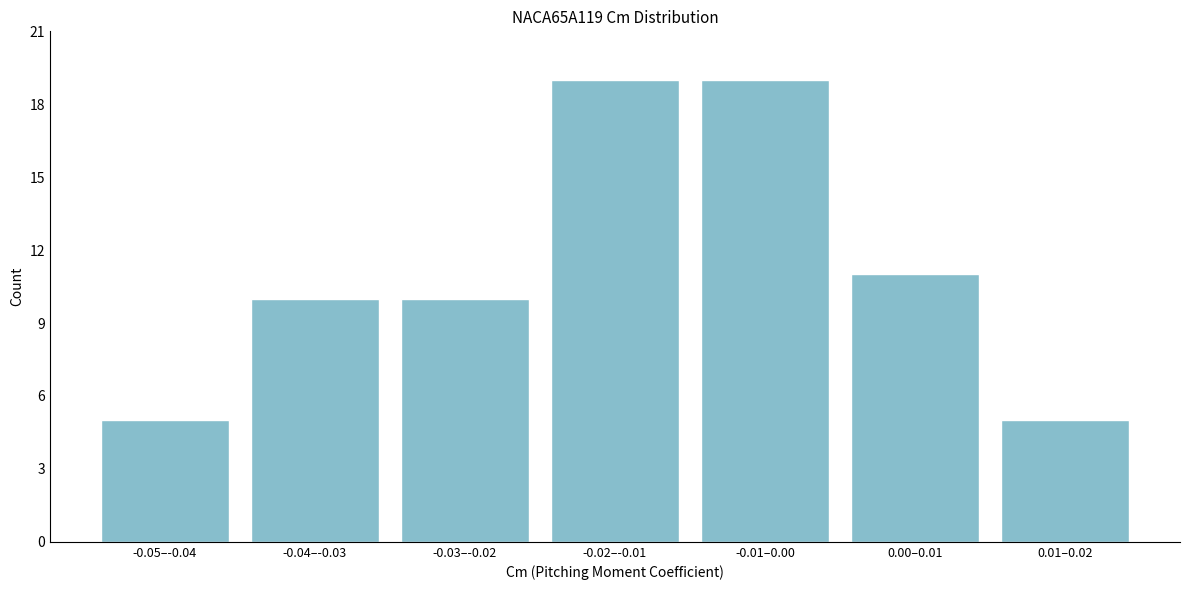

Reading left to right, list all the values displayed in this chart.

-0.05–-0.04=5	-0.04–-0.03=10	-0.03–-0.02=10	-0.02–-0.01=19	-0.01–0.00=19	0.00–0.01=11	0.01–0.02=5